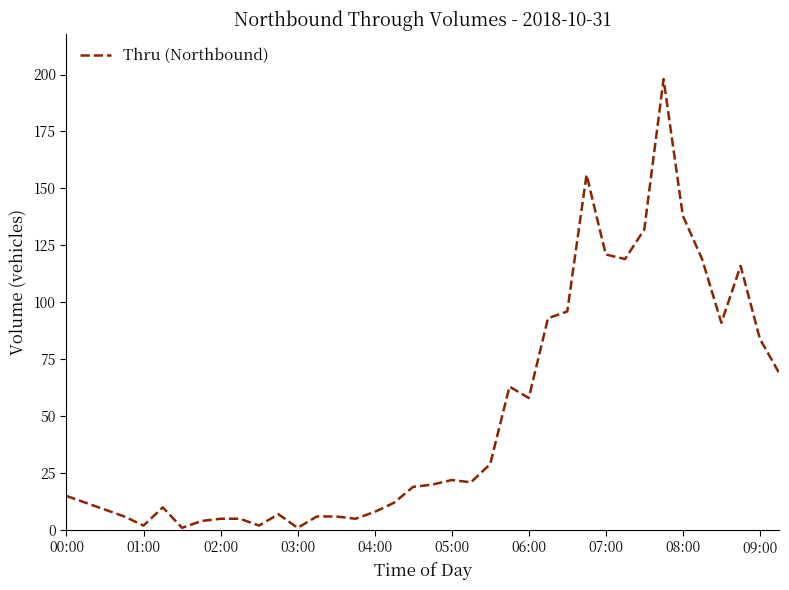

What is the maximum value shown in the chart?

198